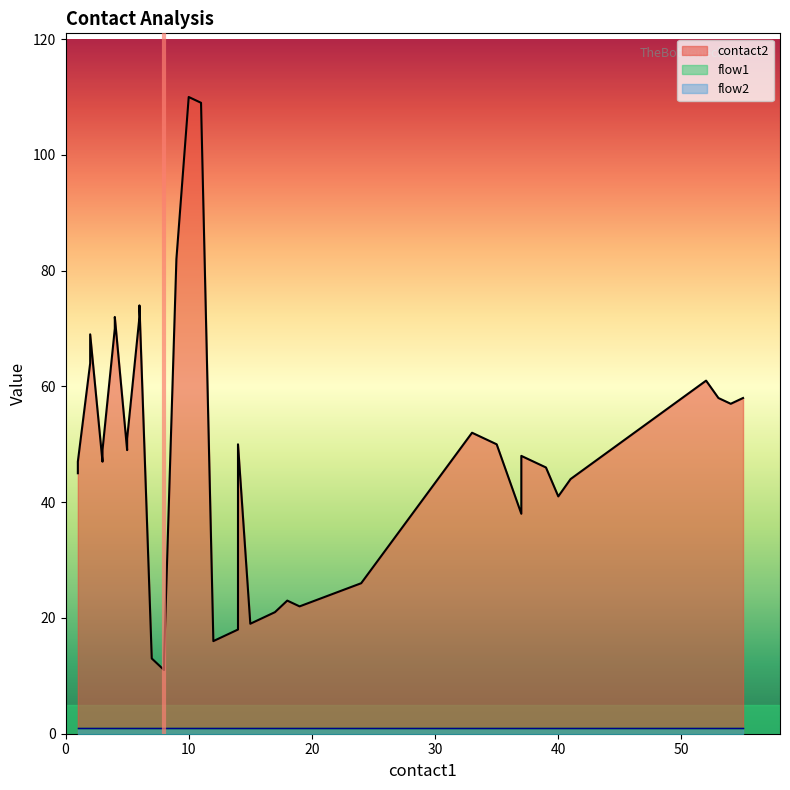

What is the difference between the second highest and minimum values in the contact2 series?

98